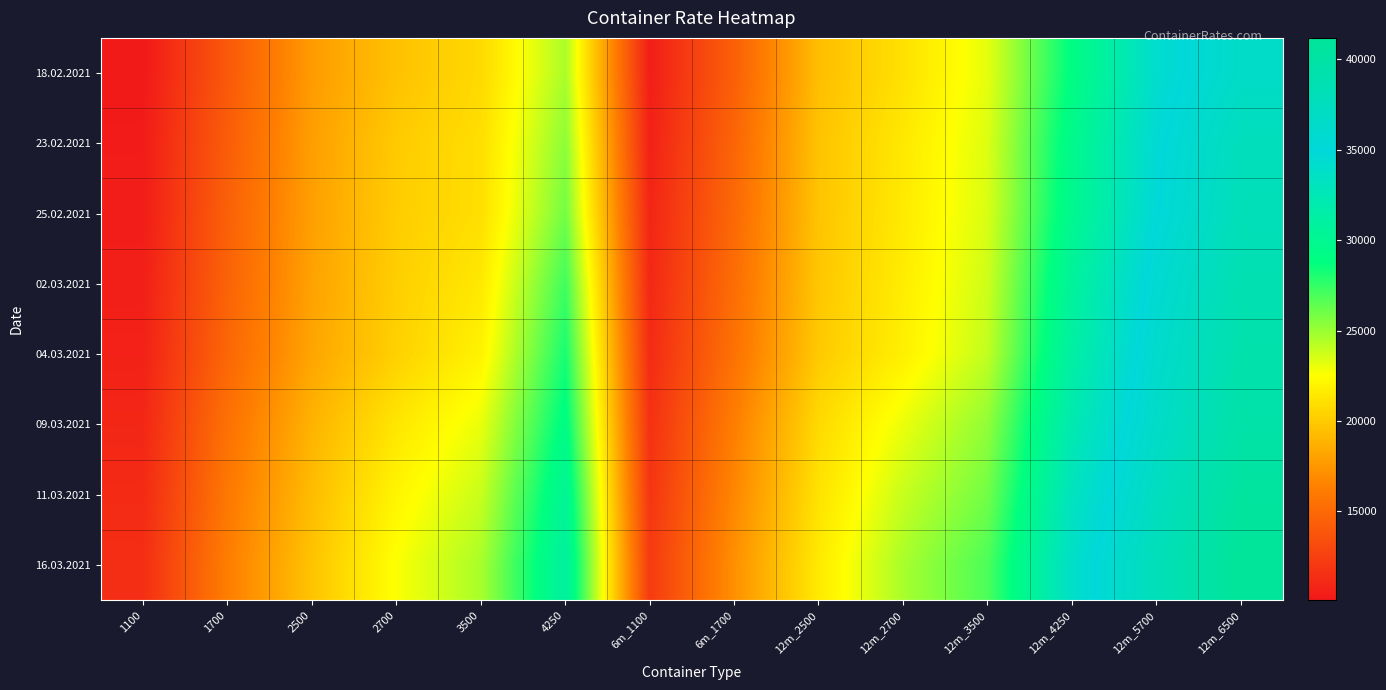

Reading left to right, transcribe all the data shown in this chart.

18.02.2021: 1100=10096	1700=13973	2500=17717	2700=19565	3500=20736	4250=24595	6m_1100=10394	6m_1700=14415	12m_2500=19404	12m_2700=21085	12m_3500=23168	12m_4250=29000	12m_5700=34185	12m_6500=36590
23.02.2021: 1100=10265	1700=14242	2500=17879	2700=20006	3500=20986	4250=25325	6m_1100=10594	6m_1700=14769	12m_2500=19663	12m_2700=21460	12m_3500=23391	12m_4250=29618	12m_5700=34670	12m_6500=37760
25.02.2021: 1100=10342	1700=14435	2500=17933	2700=20092	3500=20993	4250=25943	6m_1100=10844	6m_1700=14977	12m_2500=19688	12m_2700=21538	12m_3500=23482	12m_4250=29855	12m_5700=34895	12m_6500=38085
02.03.2021: 1100=10467	1700=14608	2500=18050	2700=20192	3500=21464	4250=27195	6m_1100=10998	6m_1700=15254	12m_2500=19821	12m_2700=21671	12m_3500=23759	12m_4250=30686	12m_5700=35625	12m_6500=38760
04.03.2021: 1100=10631	1700=14823	2500=18183	2700=20304	3500=21968	4250=28186	6m_1100=11188	6m_1700=15531	12m_2500=19954	12m_2700=21821	12m_3500=24059	12m_4250=31236	12m_5700=36105	12m_6500=39225
09.03.2021: 1100=10938	1700=15469	2500=18854	2700=21342	3500=23041	4250=29155	6m_1100=11546	6m_1700=16254	12m_2500=20738	12m_2700=23025	12m_3500=25227	12m_4250=32177	12m_5700=36570	12m_6500=39685
11.03.2021: 1100=11152	1700=15888	2500=19304	2700=22075	3500=23868	4250=30255	6m_1100=11817	6m_1700=16727	12m_2500=21175	12m_2700=23904	12m_3500=25977	12m_4250=33123	12m_5700=37370	12m_6500=40540
16.03.2021: 1100=11385	1700=16223	2500=19650	2700=22631	3500=24641	4250=31000	6m_1100=12138	6m_1700=17181	12m_2500=21550	12m_2700=24663	12m_3500=26909	12m_4250=33845	12m_5700=38040	12m_6500=41175